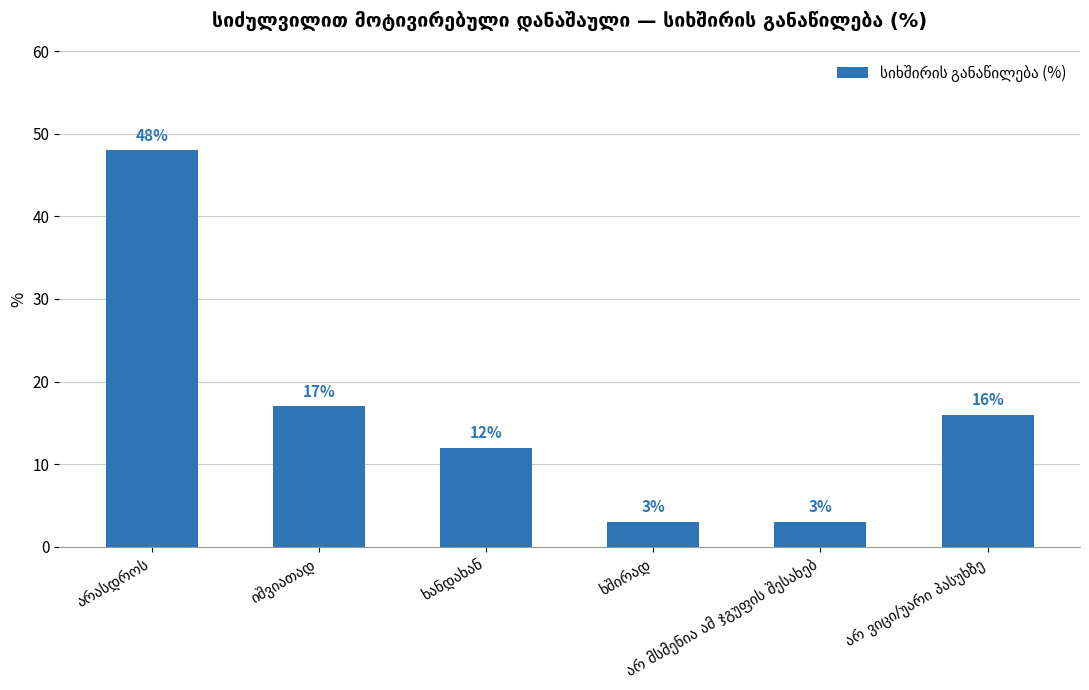

Reading left to right, extract all data points from this chart.

48	17	12	3	3	16